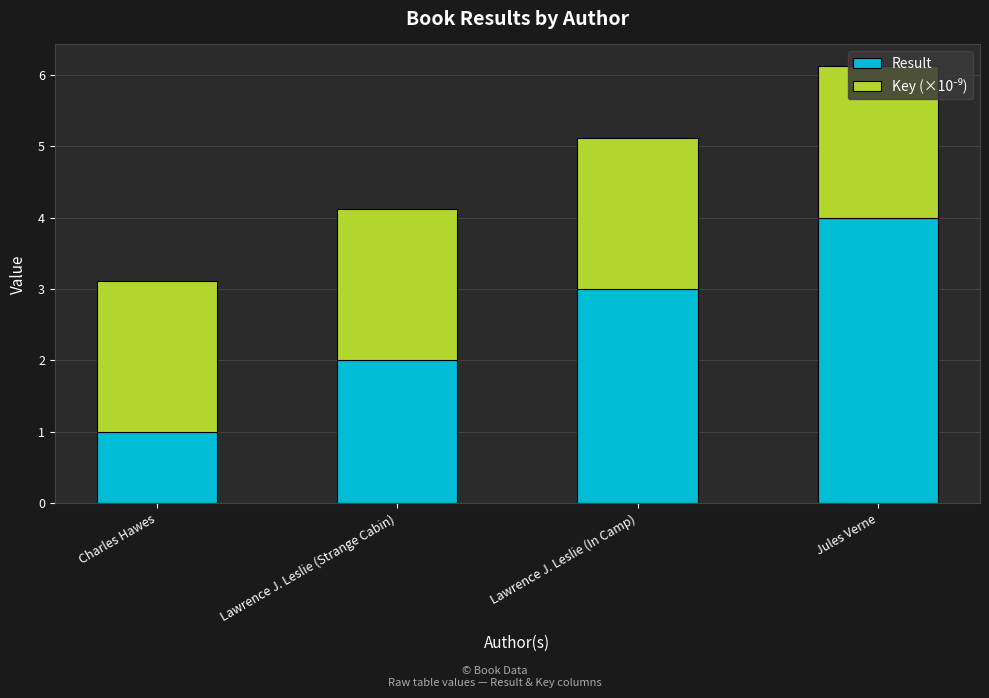

Does the chart contain stacked bars?

Yes